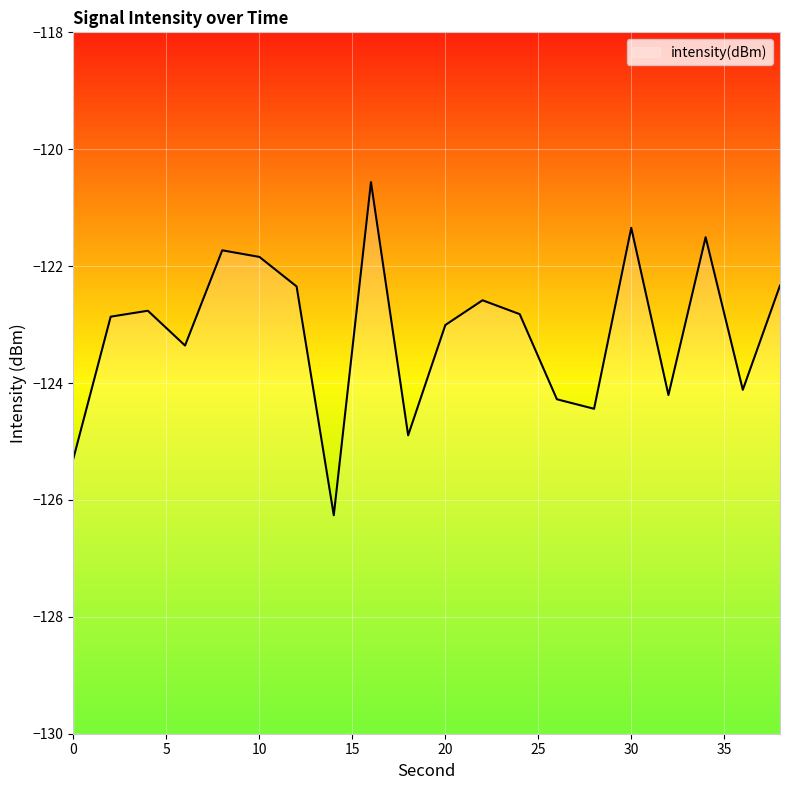

The chart shows a value of -123.0 at 20. True or false?

True